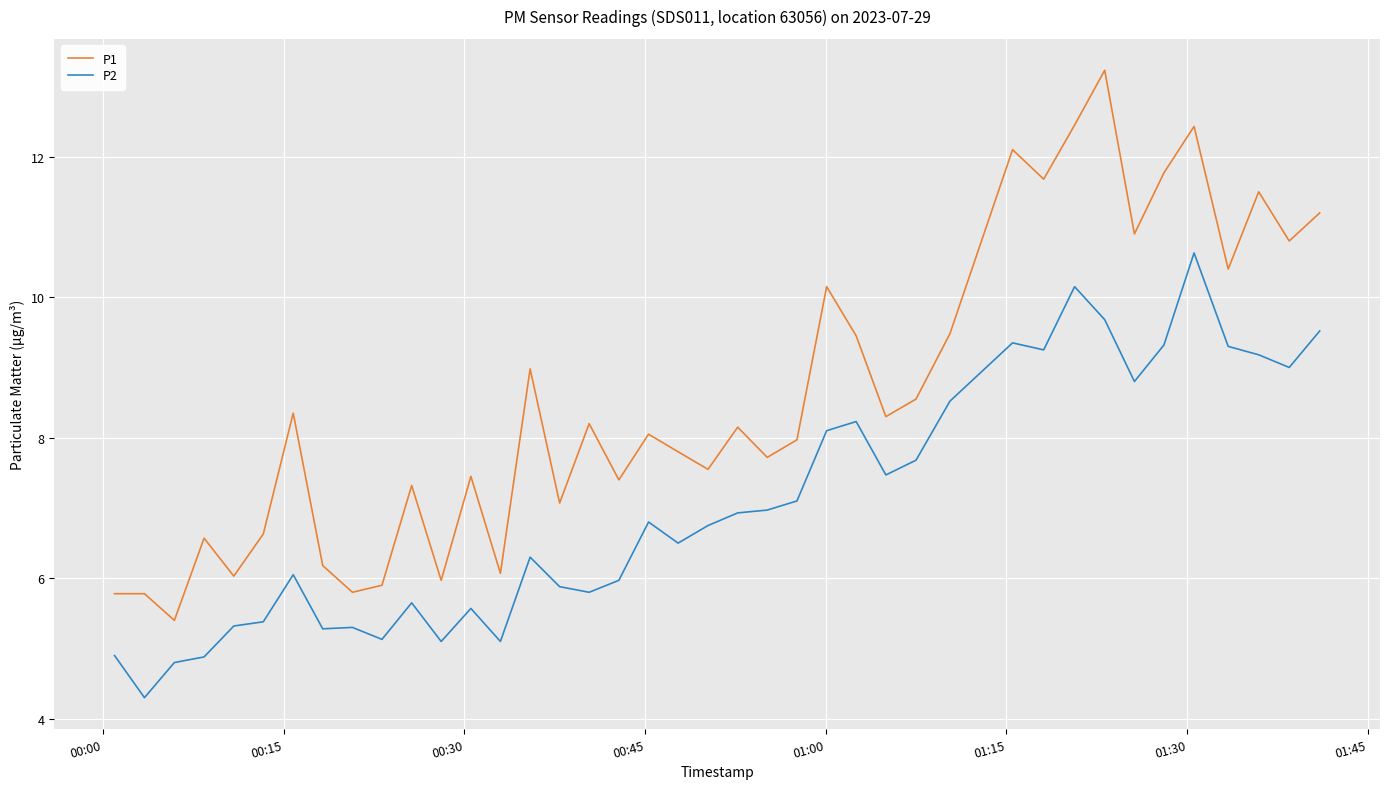

What is the maximum value shown in the chart?

13.2